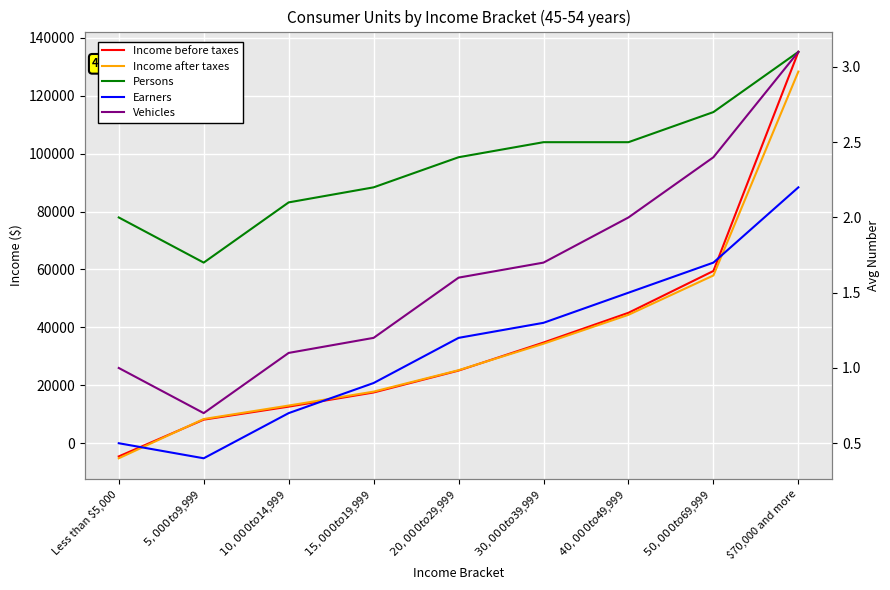

Reading left to right, extract all data points from this chart.

Income before taxes: -4592.0	8105.0	12598.0	17488.0	25057.0	34740.0	45017.0	59460.0	135143.0
Income after taxes: -5239.0	8323.0	12975.0	17785.0	25187.0	34336.0	44318.0	57914.0	128342.0
Persons: 2.0	1.7	2.1	2.2	2.4	2.5	2.5	2.7	3.1
Earners: 0.5	0.4	0.7	0.9	1.2	1.3	1.5	1.7	2.2
Vehicles: 1.0	0.7	1.1	1.2	1.6	1.7	2.0	2.4	3.1